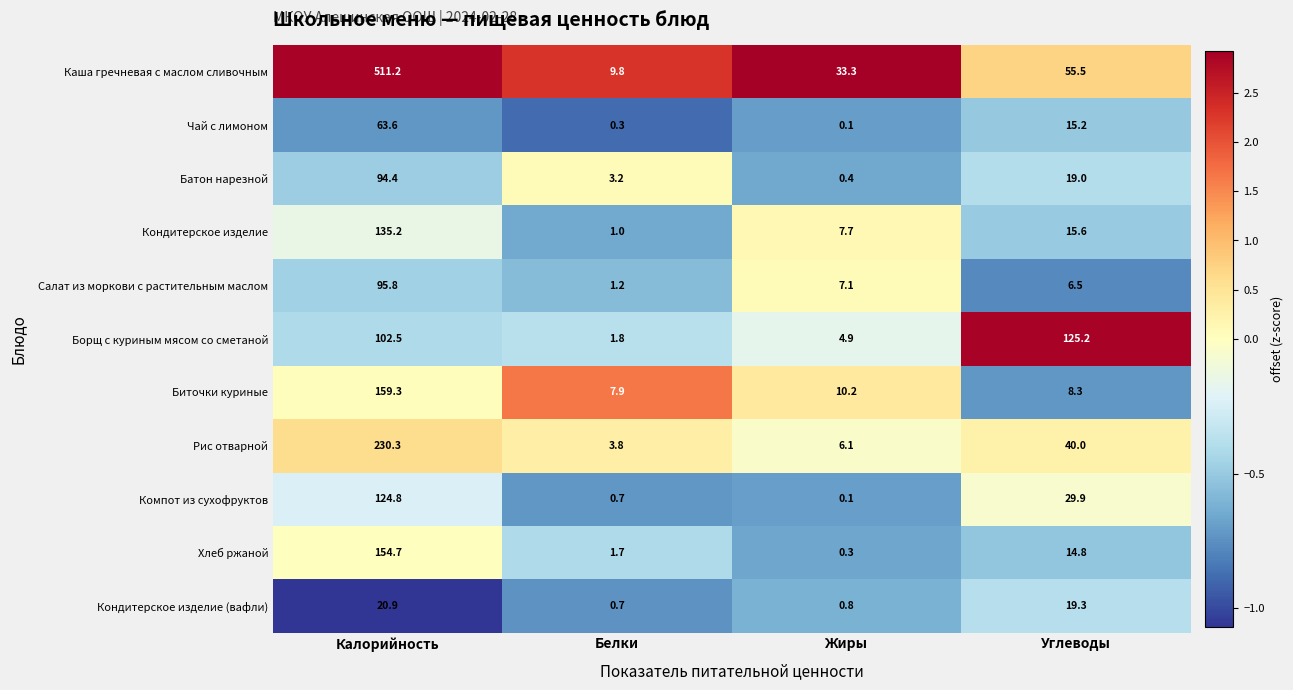

Count the number of categories in the chart.

4